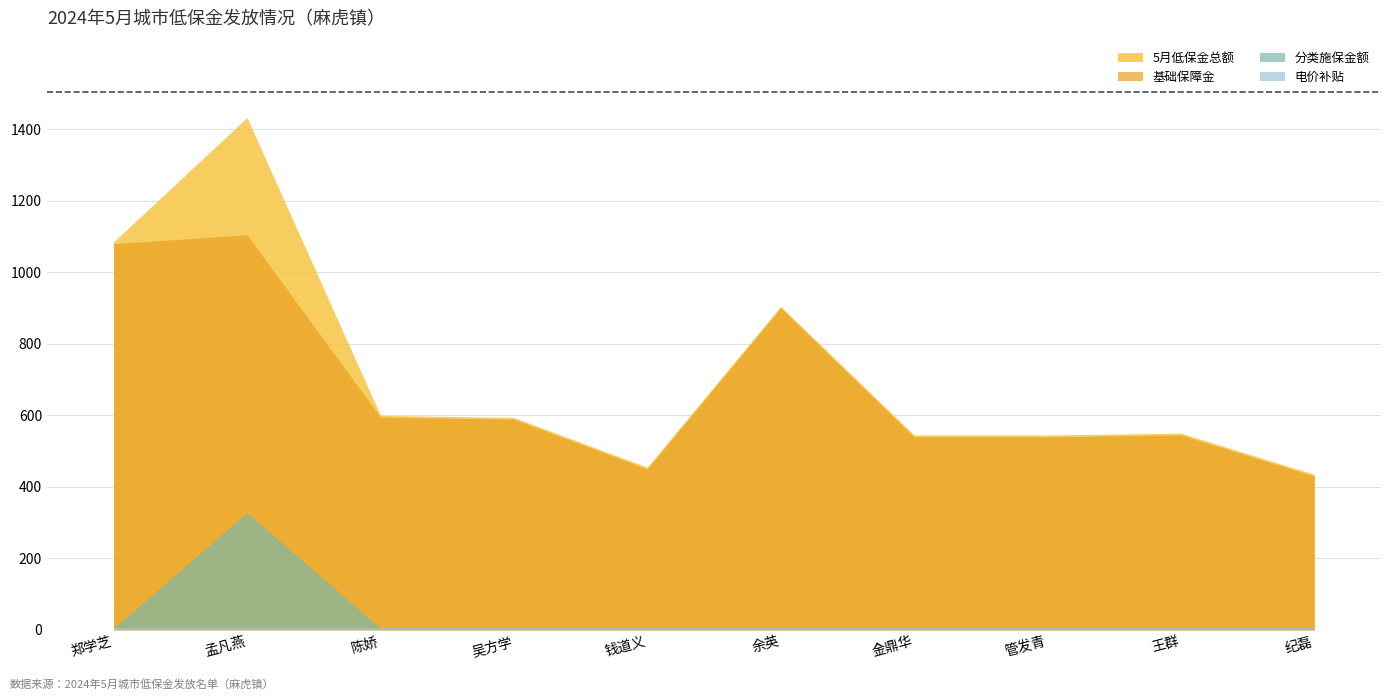

Reading left to right, list all the values displayed in this chart.

基础保障金: 郑学芝=1080	孟凡燕=1105	陈娇=595	吴方学=589	钱道义=450	余英=900	金鼎华=540	管发青=540	王群=545	纪磊=430
分类施保金额: 郑学芝=0	孟凡燕=323	陈娇=0	吴方学=0	钱道义=0	余英=0	金鼎华=0	管发青=0	王群=0	纪磊=0
电价补贴: 郑学芝=5	孟凡燕=5	陈娇=5	吴方学=5	钱道义=5	余英=5	金鼎华=5	管发青=5	王群=5	纪磊=5
5月低保金总额: 郑学芝=1085	孟凡燕=1433	陈娇=600	吴方学=594	钱道义=455	余英=905	金鼎华=545	管发青=545	王群=550	纪磊=435